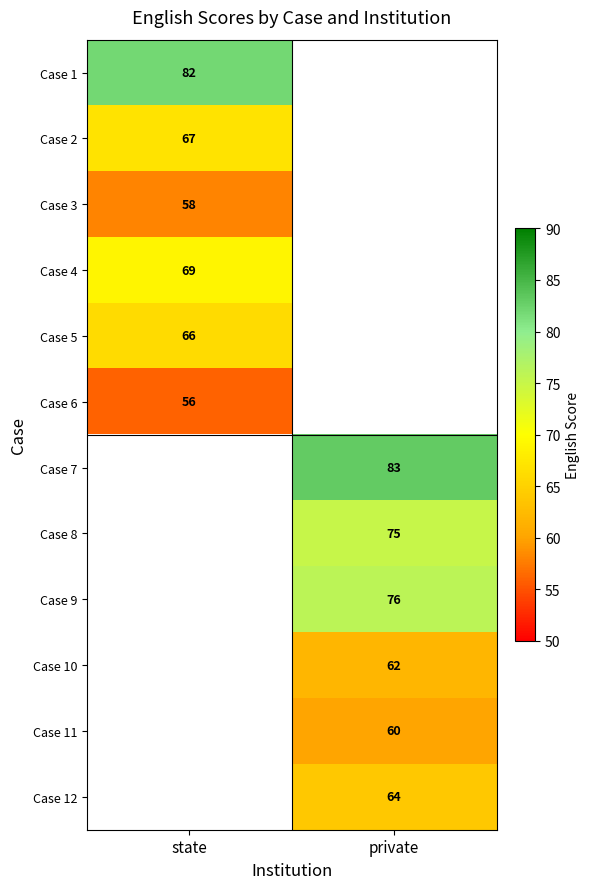

The Case 3 series shows 58 at state. True or false?

True